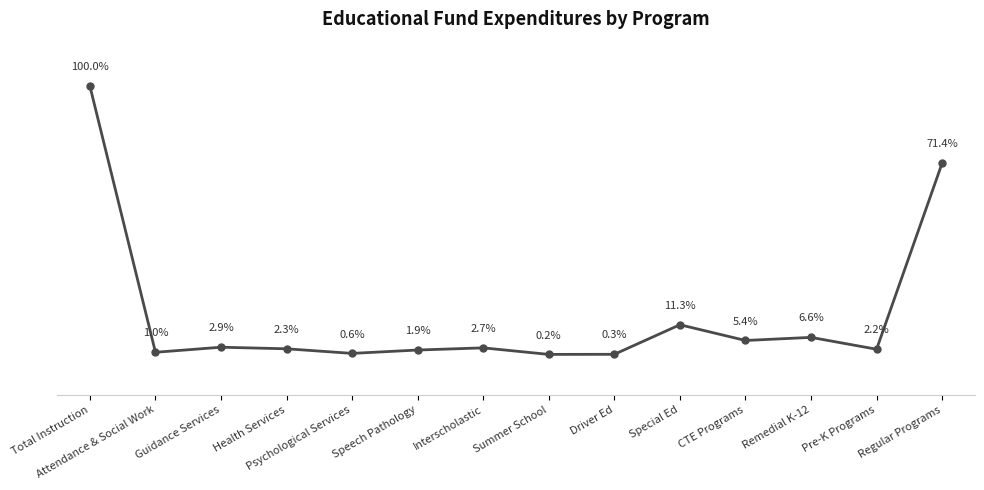

At which label does the data first exceed 2?

Total Instruction